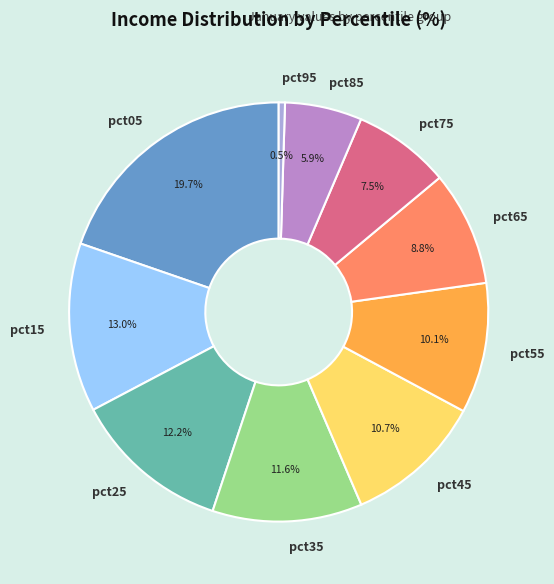

Is it true that pct65 is 9% of the pie?

True